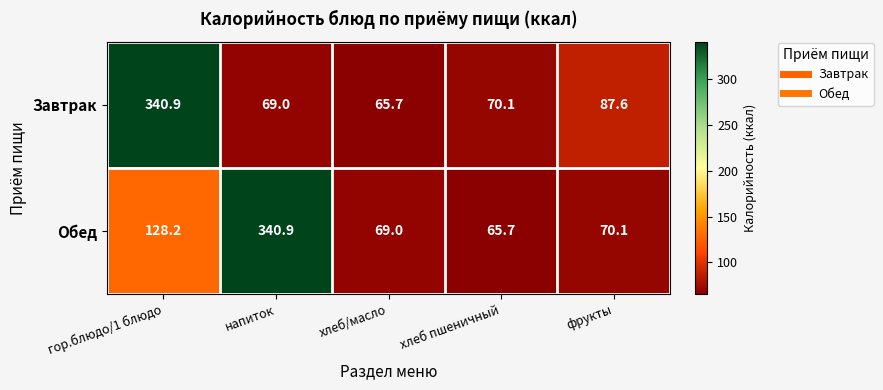

What is the spread (max minus min) of values at напиток?

271.9